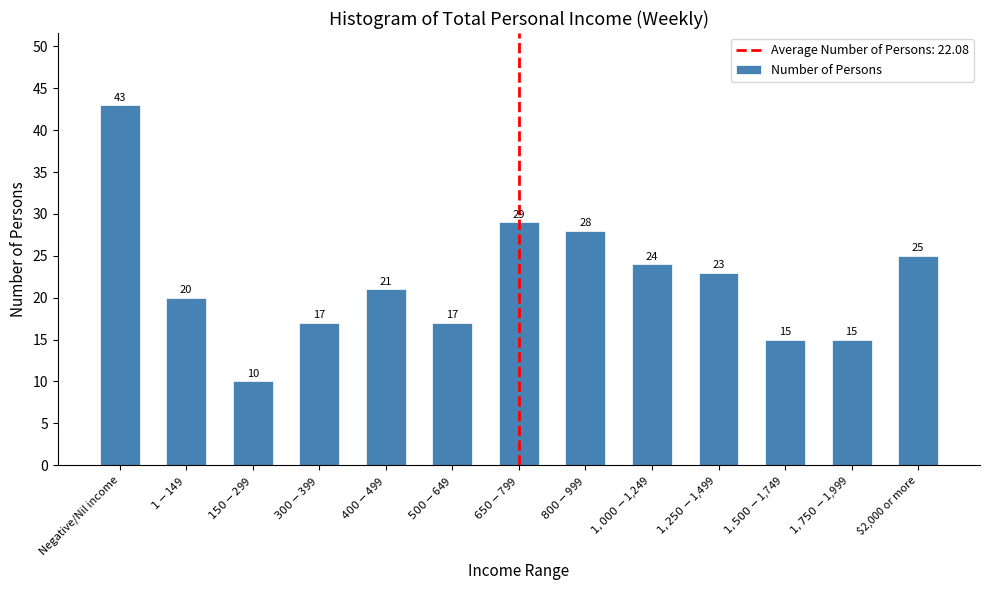

Reading left to right, transcribe all the data shown in this chart.

43	20	10	17	21	17	29	28	24	23	15	15	25